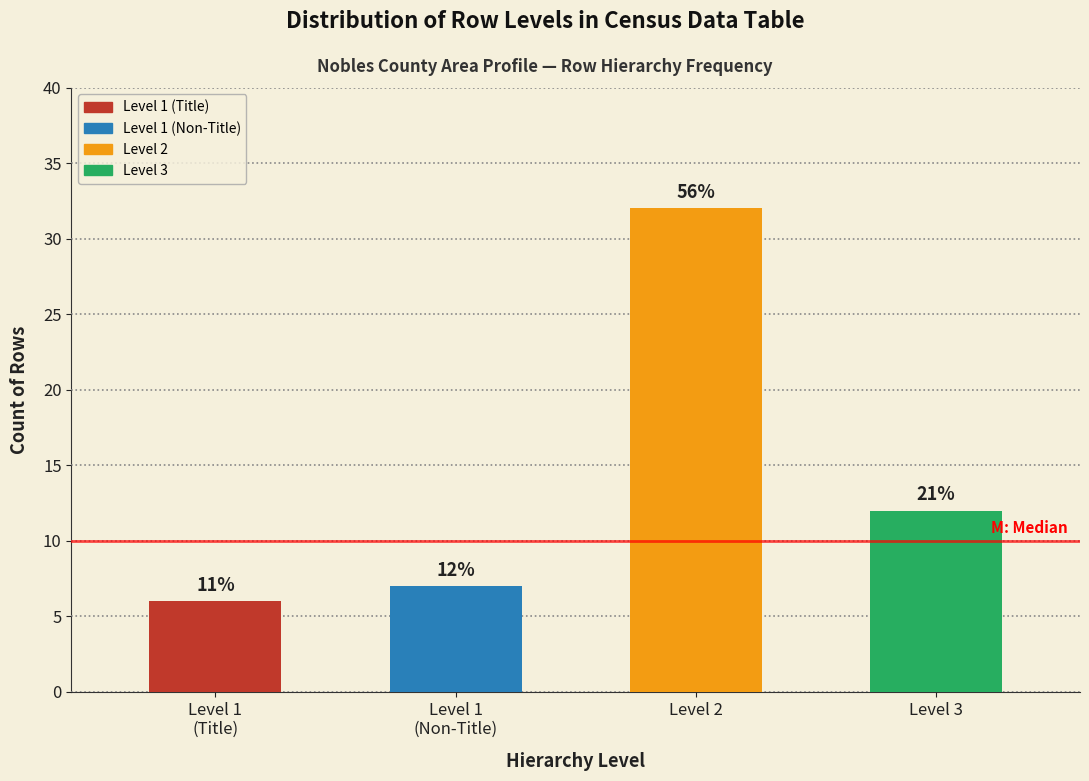

Does the chart contain any negative values?

No